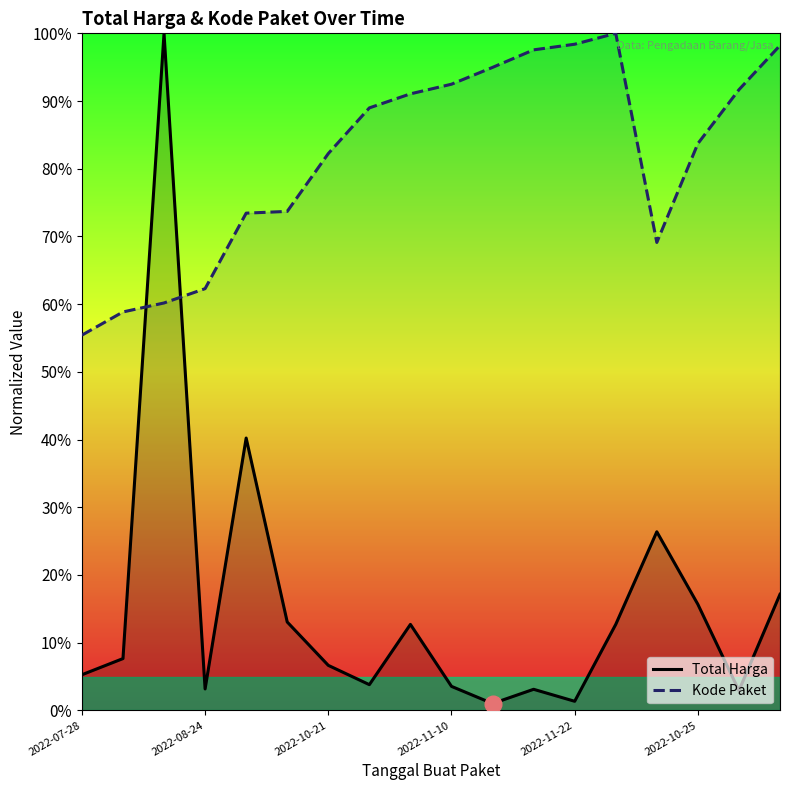

Where is Kode Paket nearest to the value 0?

2022-07-28